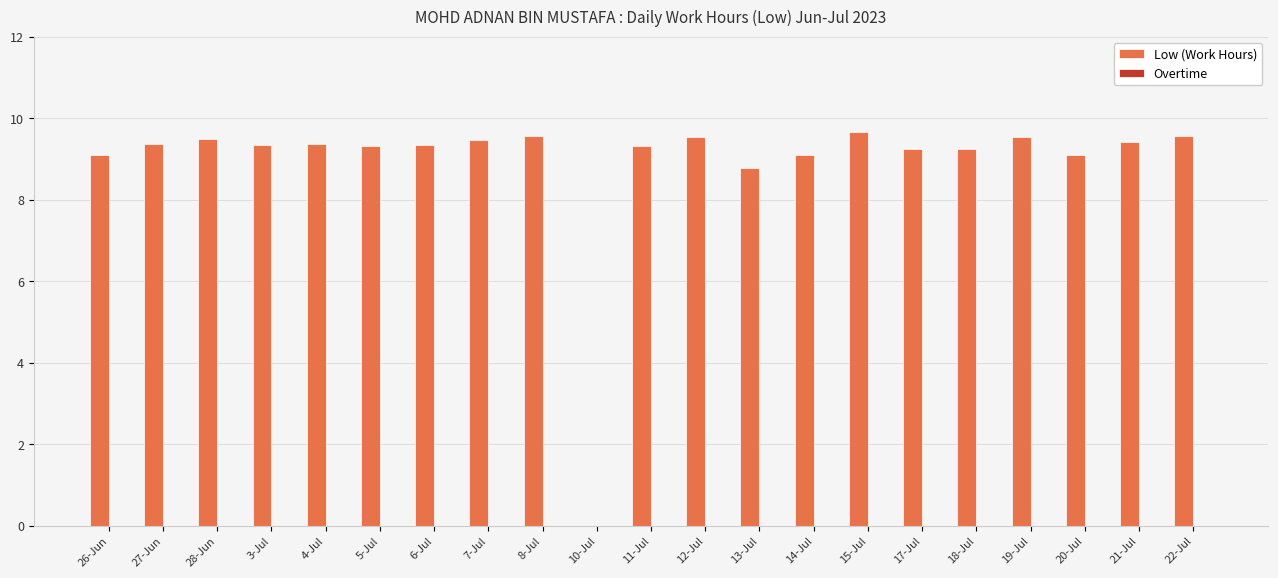

Where is the data nearest to the value 4?

10-Jul